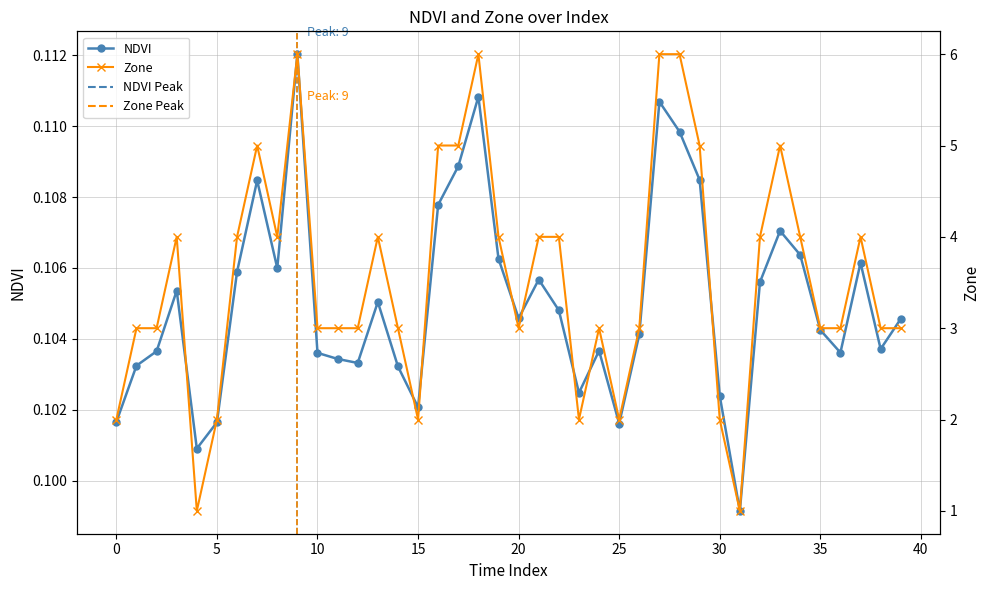

What is the total value across all series at 6?

4.1